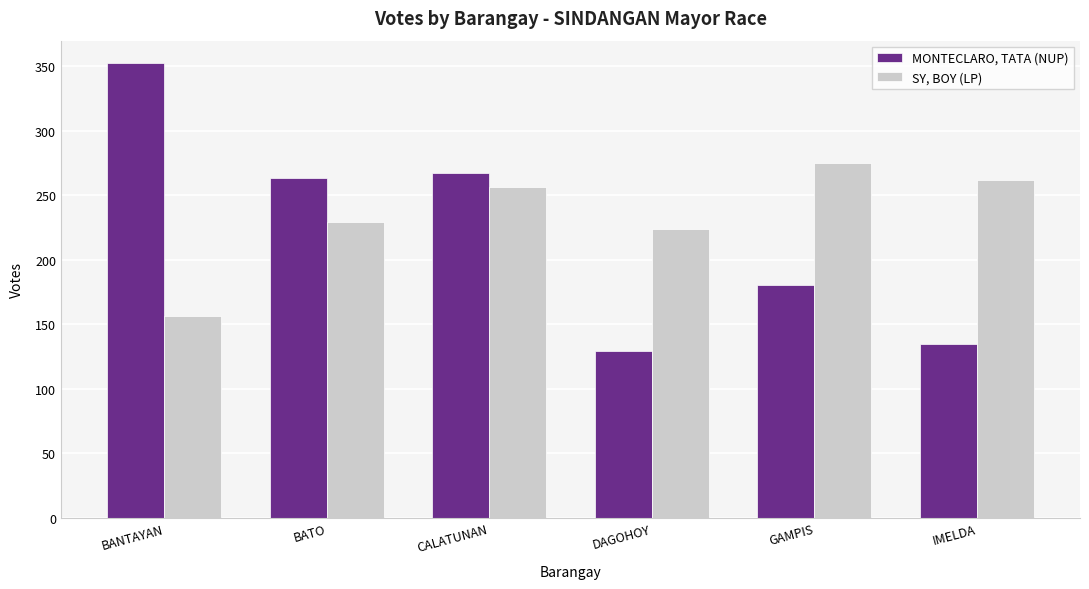

How many bars are there in each group?

2